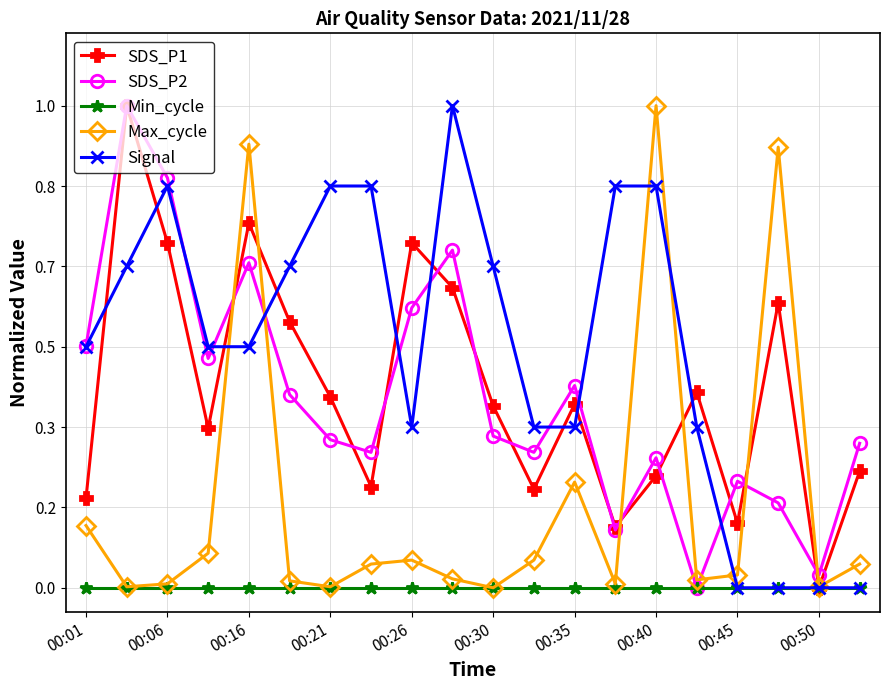

What is the difference between the second highest and minimum values in the SDS_P2 series?

0.9